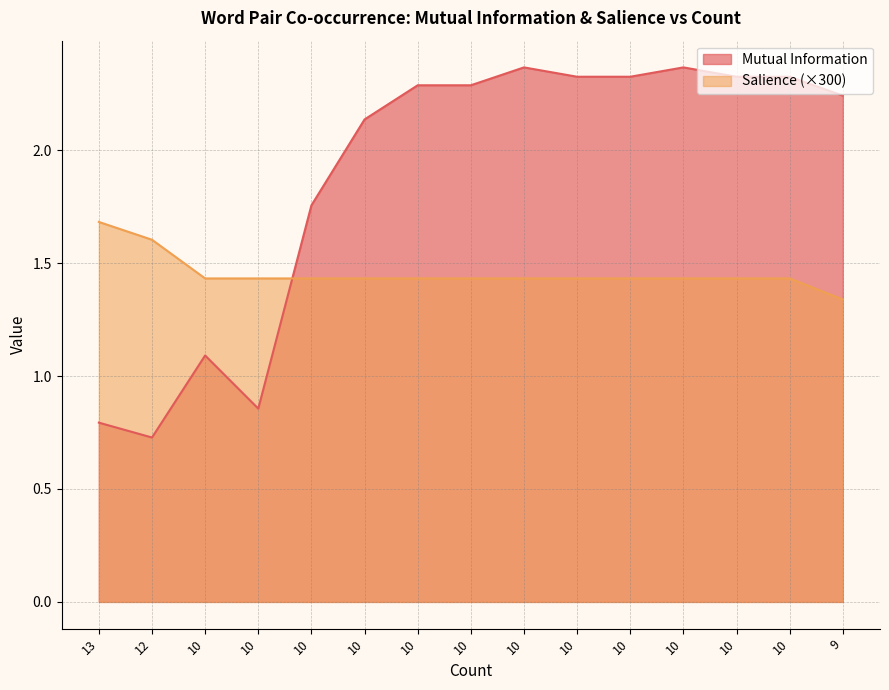

What is the difference between the Salience values at 10 and 12?

0.2